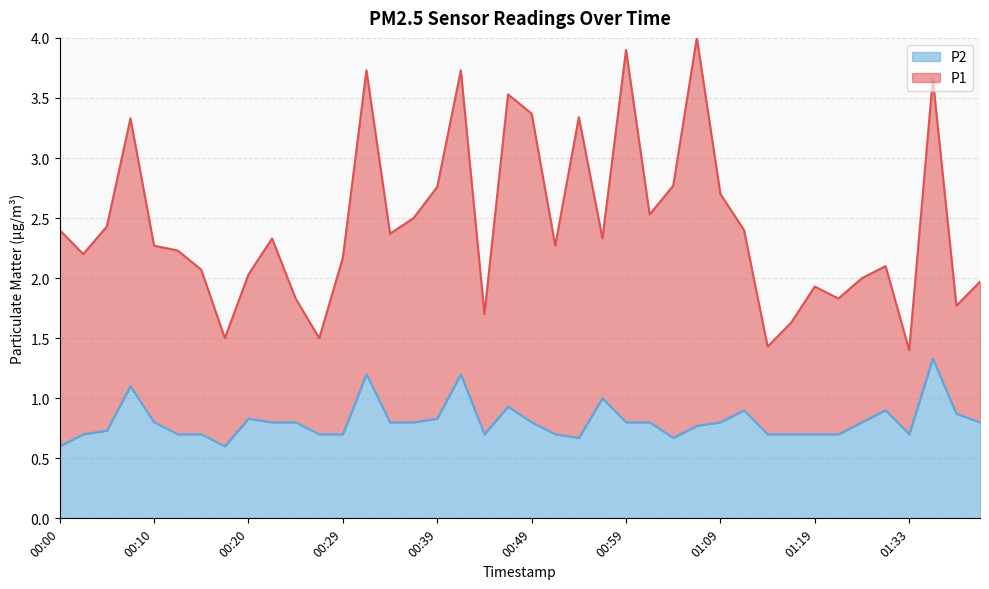

Reading left to right, list all the values displayed in this chart.

00:00=0.6	00:02=0.7	00:05=0.7	00:07=1.1	00:10=0.8	00:12=0.7	00:15=0.7	00:17=0.6	00:20=0.8	00:22=0.8	00:24=0.8	00:27=0.7	00:29=0.7	00:32=1.2	00:34=0.8	00:37=0.8	00:39=0.8	00:42=1.2	00:44=0.7	00:47=0.9	00:49=0.8	00:51=0.7	00:54=0.7	00:56=1.0	00:59=0.8	01:01=0.8	01:04=0.7	01:06=0.8	01:09=0.8	01:12=0.9	01:14=0.7	01:17=0.7	01:19=0.7	01:22=0.7	01:27=0.8	01:30=0.9	01:33=0.7	01:35=1.3	01:38=0.9	01:40=0.8